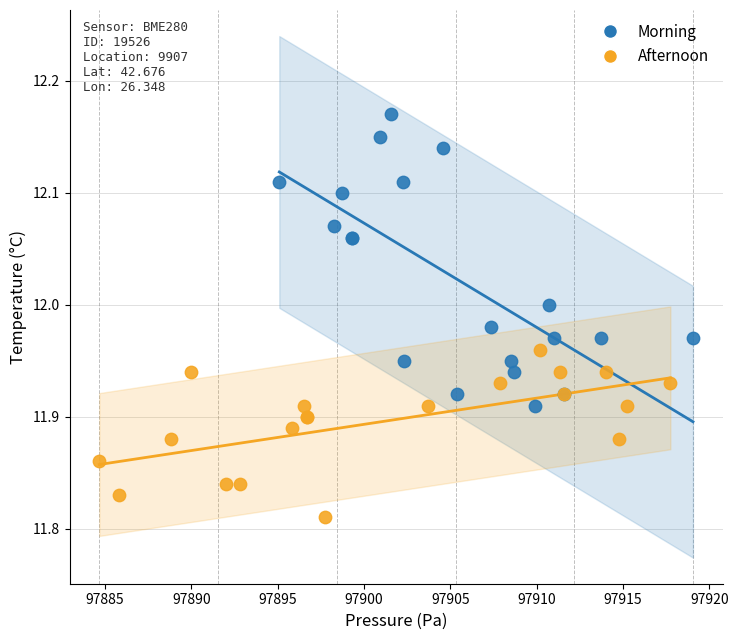

Which series reaches the minimum Y coordinate?

Afternoon